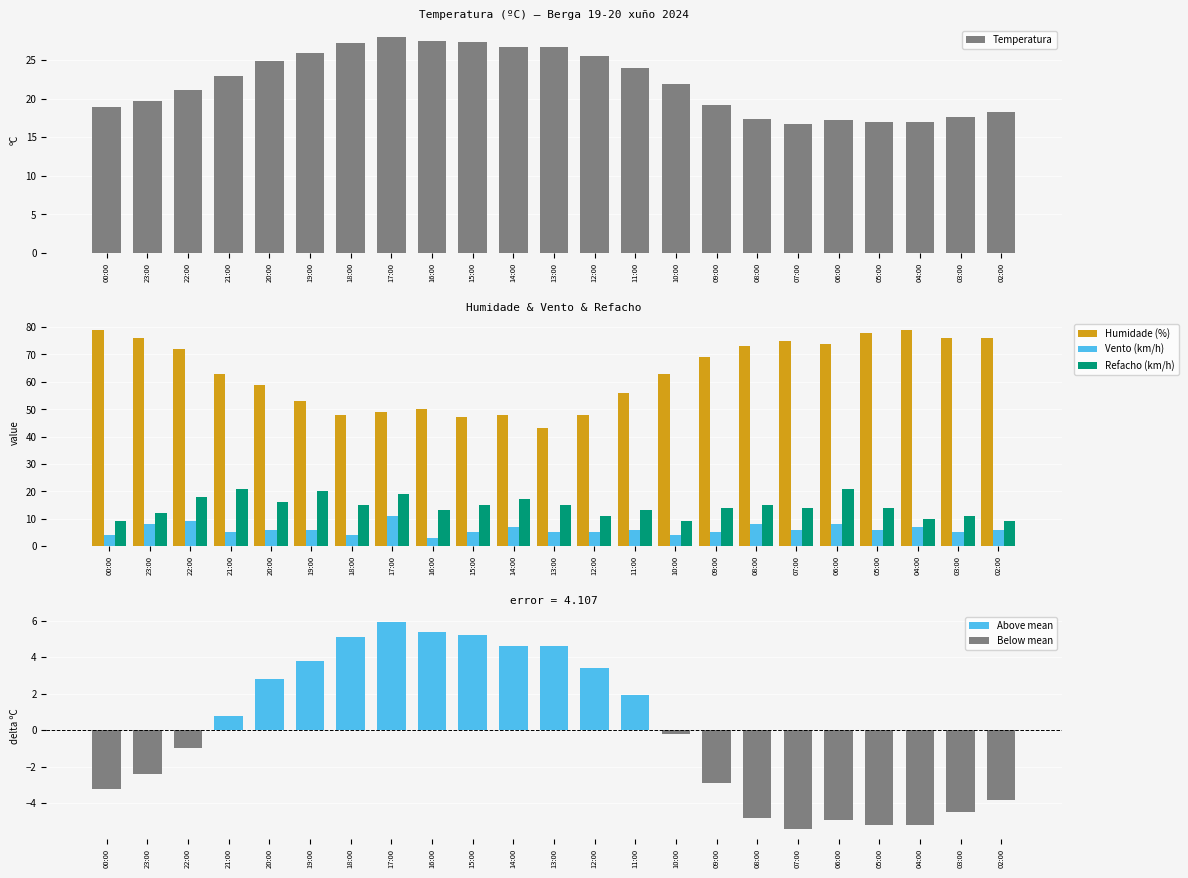

Reading left to right, transcribe all the data shown in this chart.

Temperatura: 00:00=18.9	23:00=19.7	22:00=21.1	21:00=22.9	20:00=24.9	19:00=25.9	18:00=27.2	17:00=28.0	16:00=27.5	15:00=27.3	14:00=26.7	13:00=26.7	12:00=25.5	11:00=24.0	10:00=21.9	09:00=19.2	08:00=17.3	07:00=16.7	06:00=17.2	05:00=16.9	04:00=16.9	03:00=17.6	02:00=18.3
Humidade: 00:00=79.0	23:00=76.0	22:00=72.0	21:00=63.0	20:00=59.0	19:00=53.0	18:00=48.0	17:00=49.0	16:00=50.0	15:00=47.0	14:00=48.0	13:00=43.0	12:00=48.0	11:00=56.0	10:00=63.0	09:00=69.0	08:00=73.0	07:00=75.0	06:00=74.0	05:00=78.0	04:00=79.0	03:00=76.0	02:00=76.0
Vento: 00:00=4.0	23:00=8.0	22:00=9.0	21:00=5.0	20:00=6.0	19:00=6.0	18:00=4.0	17:00=11.0	16:00=3.0	15:00=5.0	14:00=7.0	13:00=5.0	12:00=5.0	11:00=6.0	10:00=4.0	09:00=5.0	08:00=8.0	07:00=6.0	06:00=8.0	05:00=6.0	04:00=7.0	03:00=5.0	02:00=6.0
Refacho: 00:00=9.0	23:00=12.0	22:00=18.0	21:00=21.0	20:00=16.0	19:00=20.0	18:00=15.0	17:00=19.0	16:00=13.0	15:00=15.0	14:00=17.0	13:00=15.0	12:00=11.0	11:00=13.0	10:00=9.0	09:00=14.0	08:00=15.0	07:00=14.0	06:00=21.0	05:00=14.0	04:00=10.0	03:00=11.0	02:00=9.0